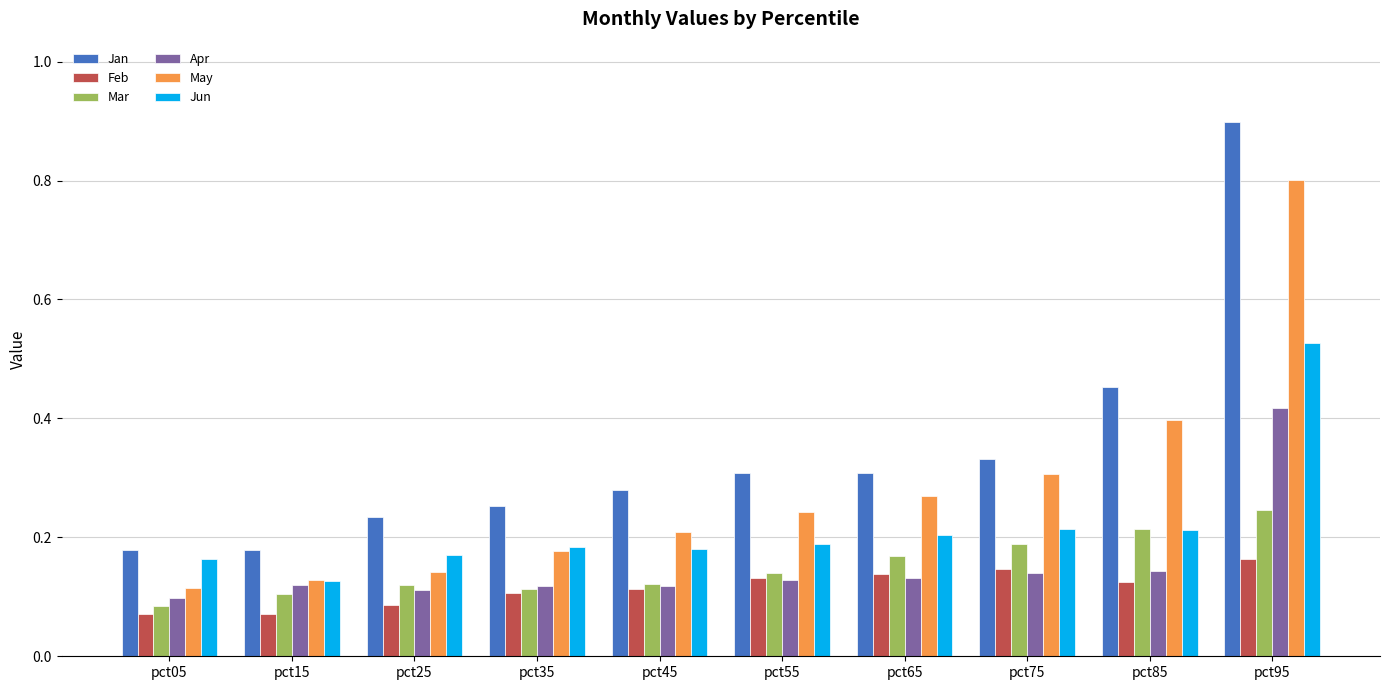

What is the sum of all Mar values?

1.5